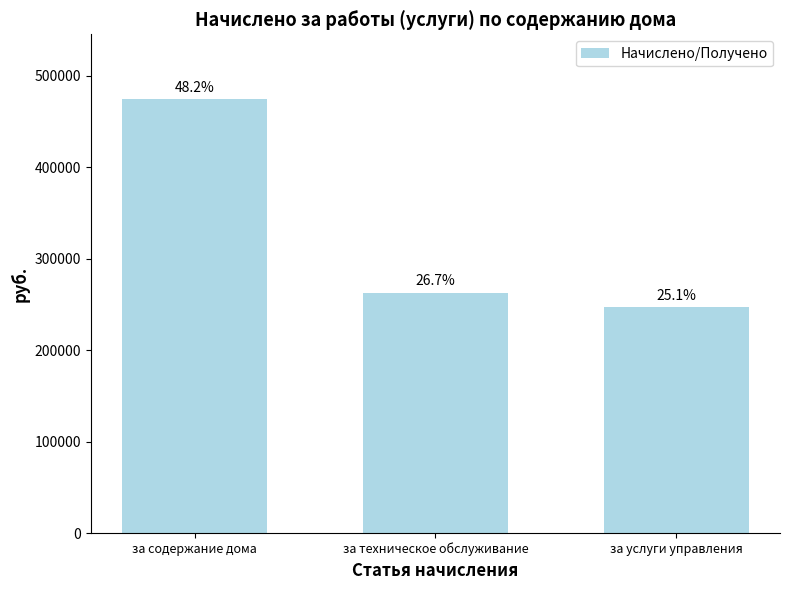

How many bars are there in total?

3